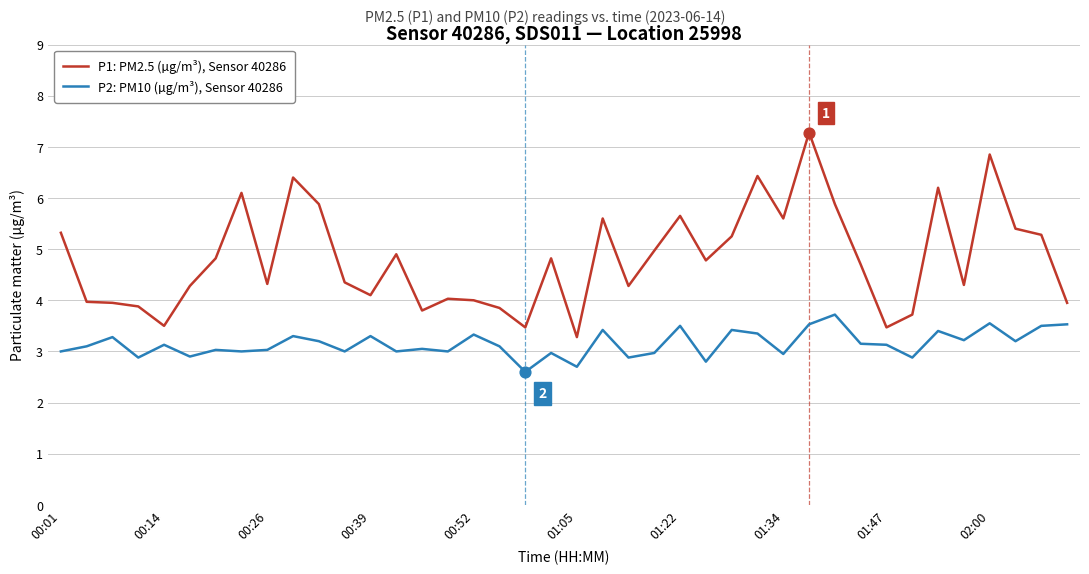

Which series has the largest total across all categories?

P1: PM2.5 (µg/m³), Sensor 40286